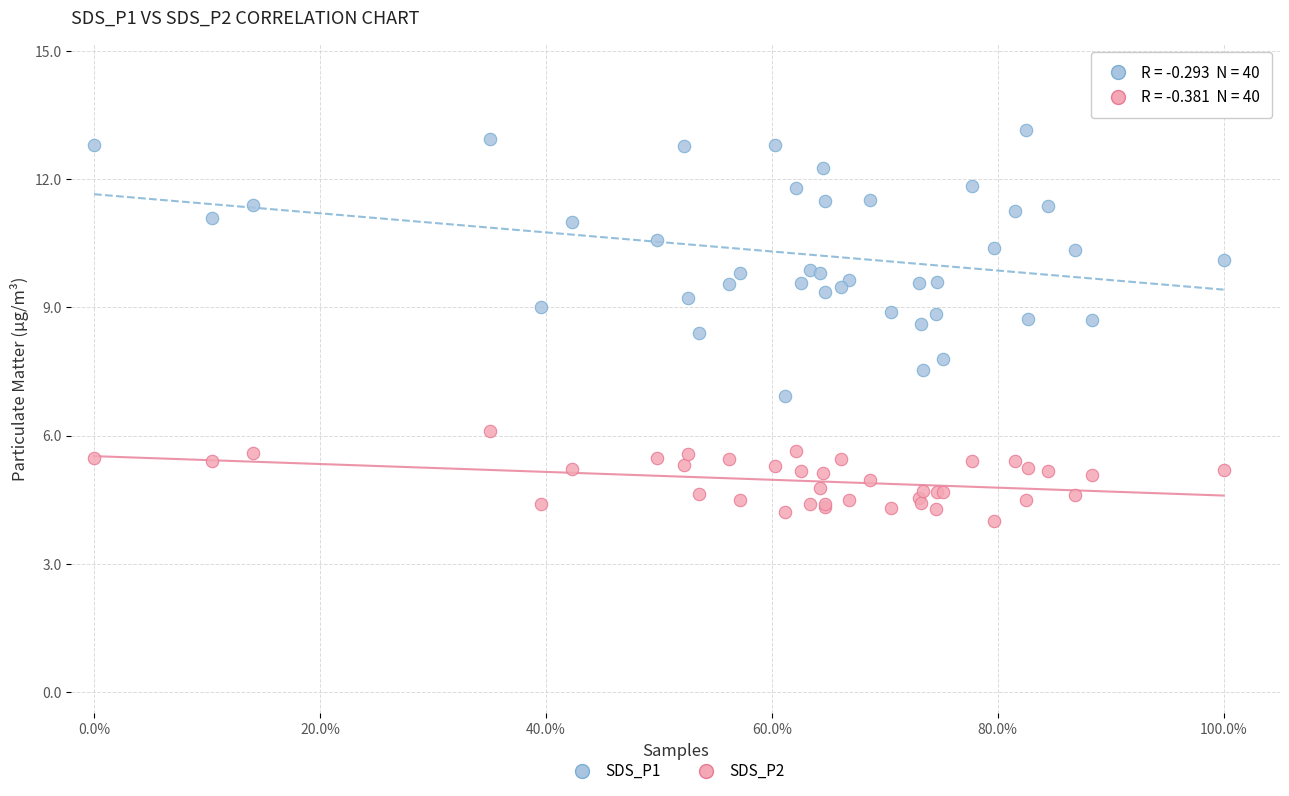

Across all series, what Y value is closest to 8?

7.8